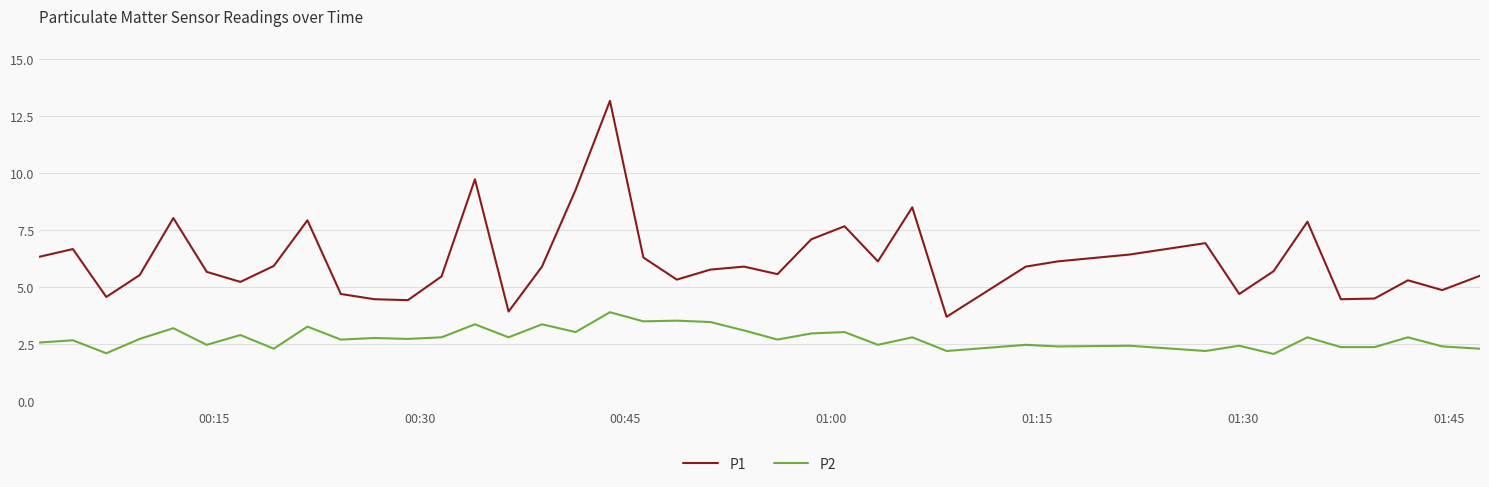

How many interior local valleys does the P1 series have?

11